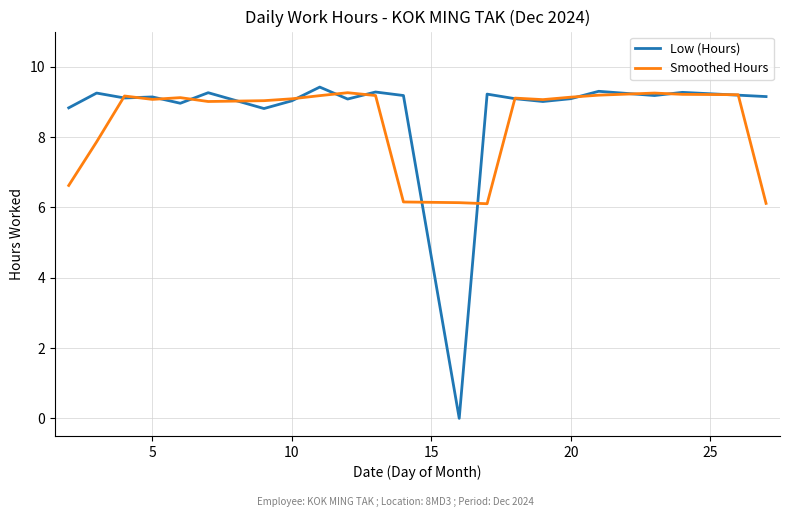

Which series has the widest spread of values?

Low (Hours)